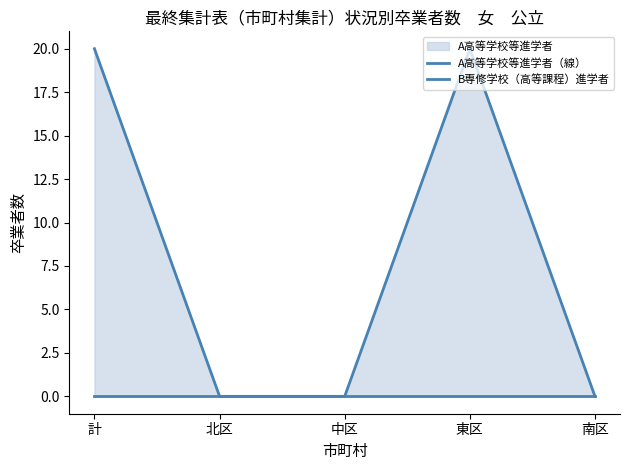

How many distinct data groups are displayed?

2